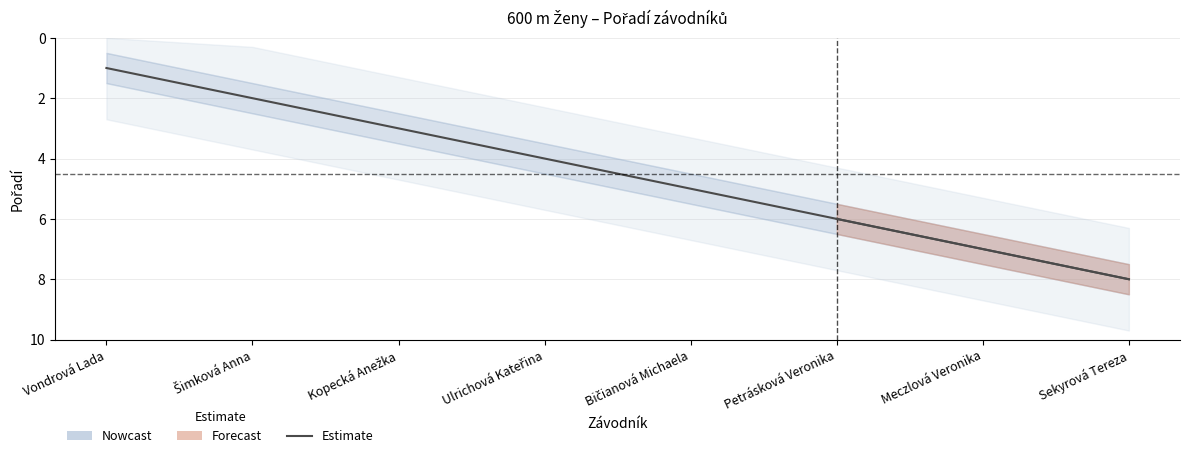

What is the minimum value shown in the chart?

1